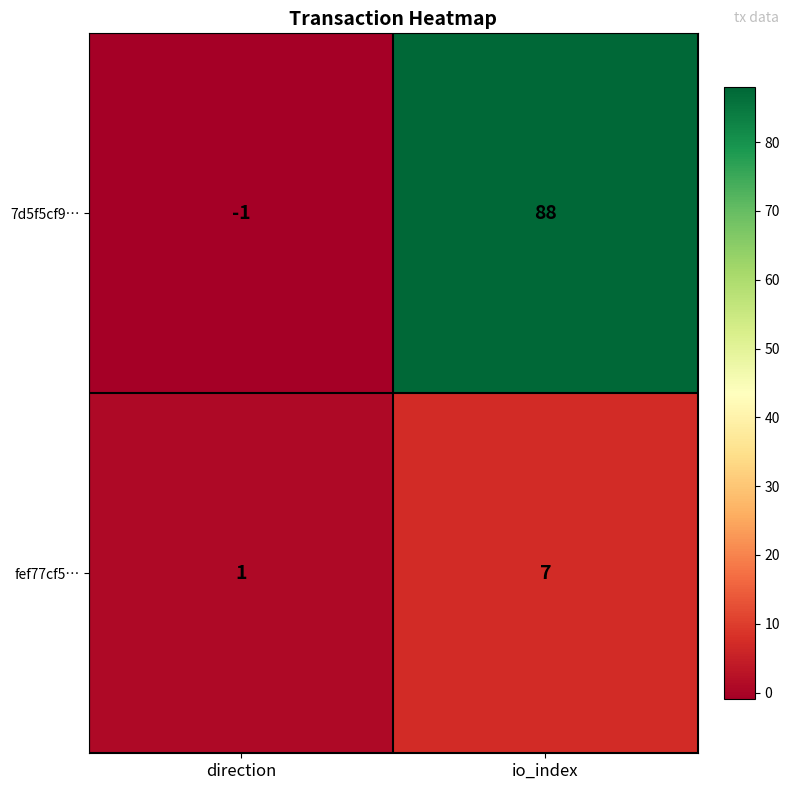

List the series in order of their peak value, lowest first.

fef77cf5…, 7d5f5cf9…